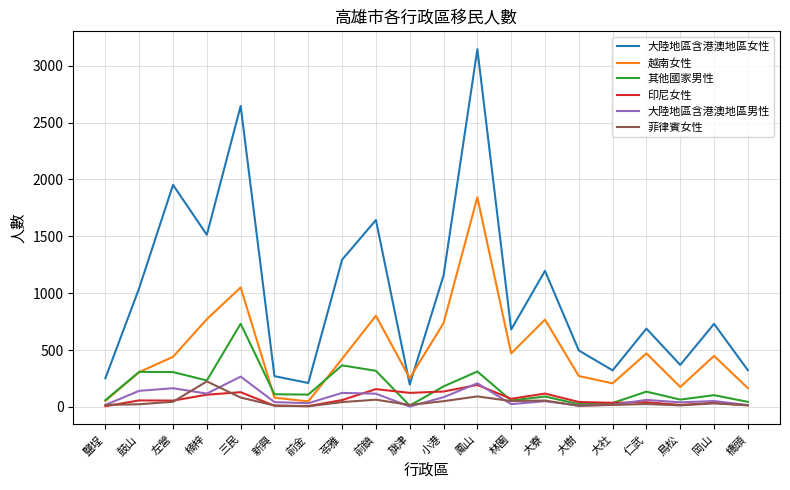

What is the difference between the maximum and minimum values in the 印尼女性 series?

187